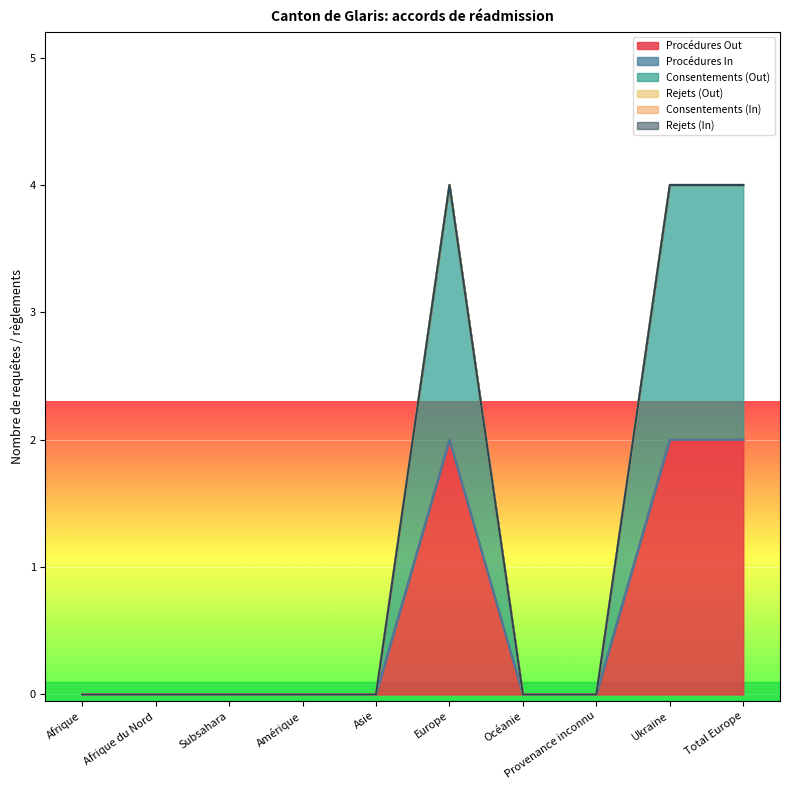

What is the sum of all Procédures Out values?

6